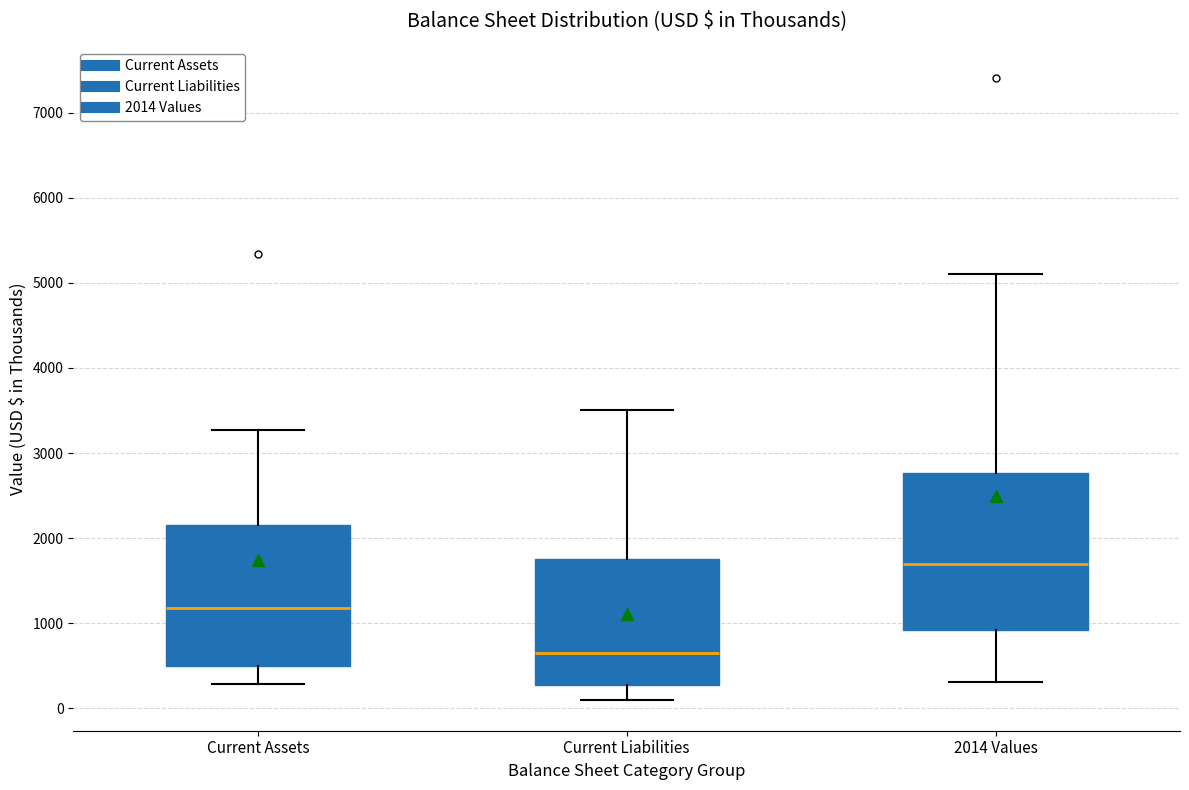

Which box's median line is the lowest?

Current Liabilities